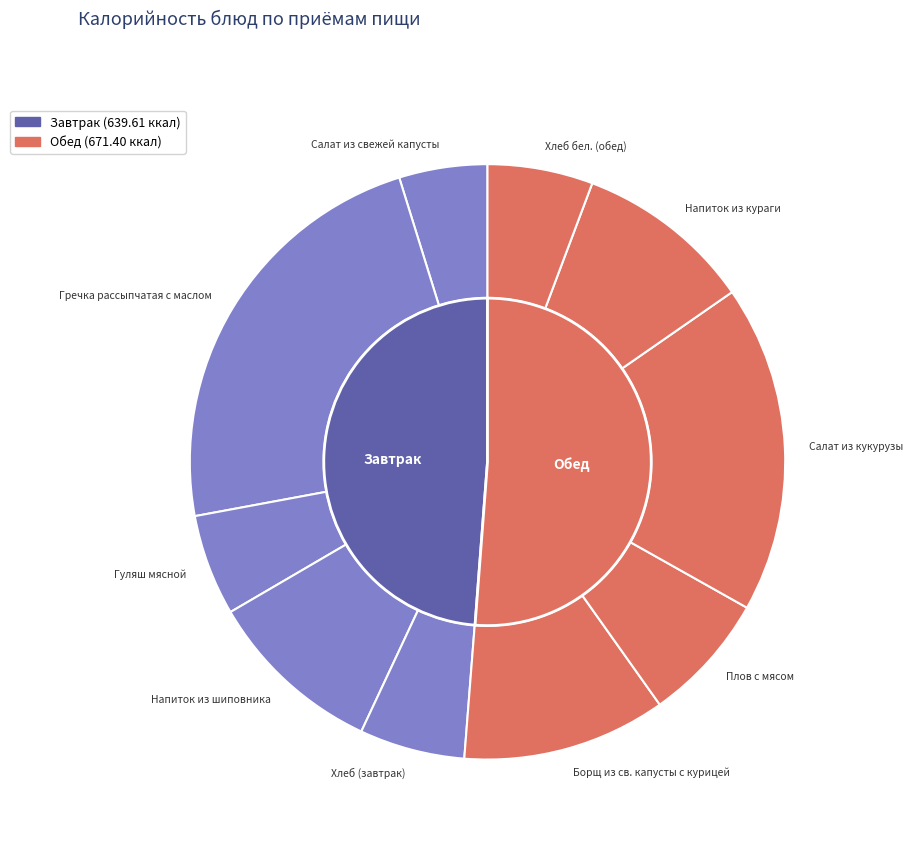

Which has a higher value, Гречка рассыпчатая с маслом or Борщ из св. капусты с курицей?

Гречка рассыпчатая с маслом